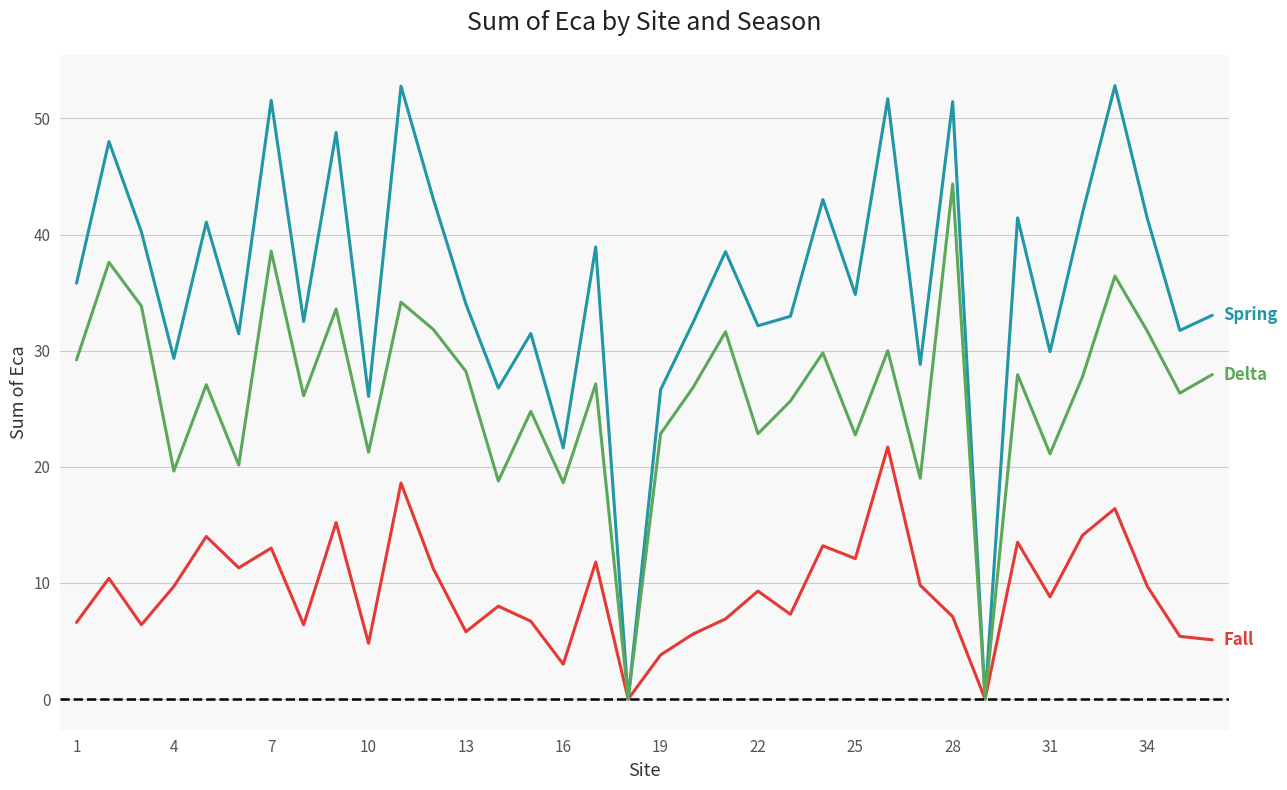

What is the greatest value displayed?

52.8